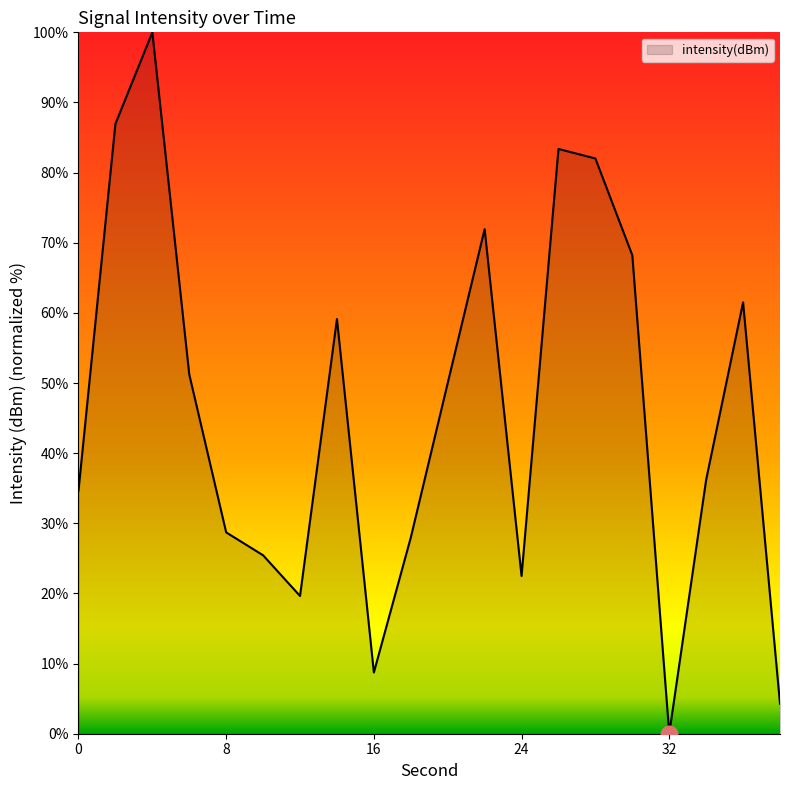

What is the difference between the maximum and minimum values?

100.0